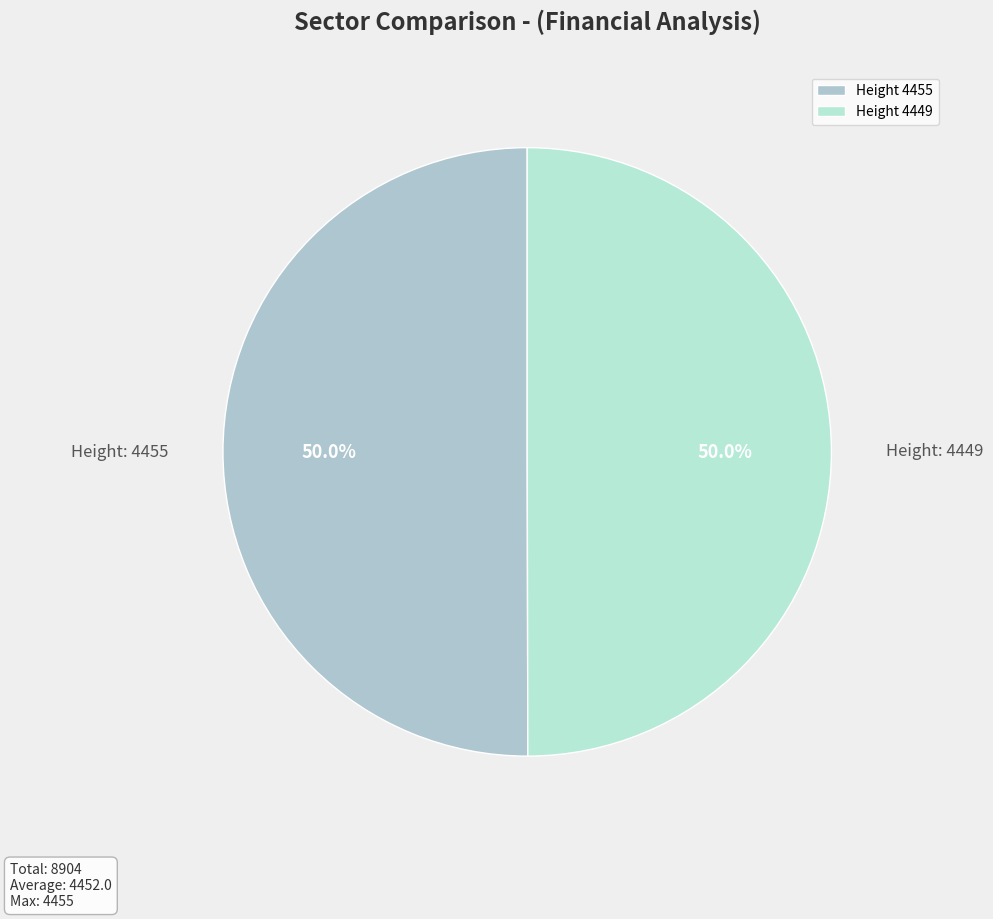

Which category accounts for the majority?

4455